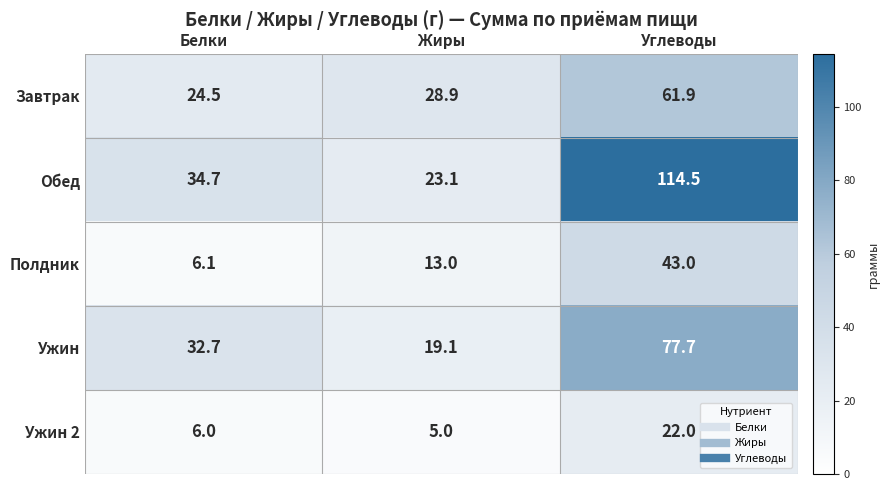

Reading right to left, extract all data points from this chart.

Завтрак: Углеводы=61.9	Жиры=28.9	Белки=24.5
Обед: Углеводы=114.5	Жиры=23.1	Белки=34.7
Полдник: Углеводы=43.0	Жиры=13.0	Белки=6.1
Ужин: Углеводы=77.7	Жиры=19.1	Белки=32.7
Ужин 2: Углеводы=22.0	Жиры=5.0	Белки=6.0